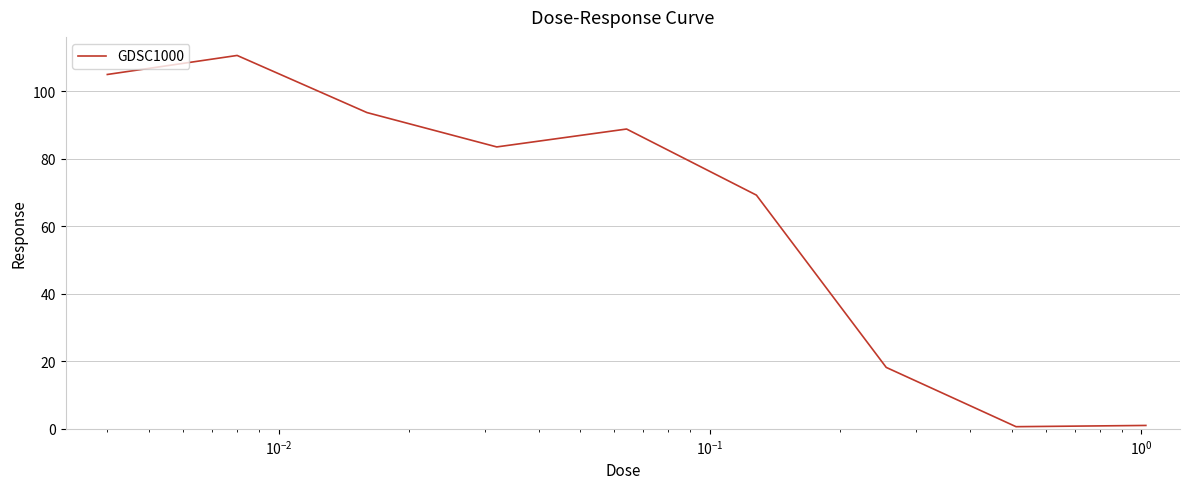

How many values are below 83?

4